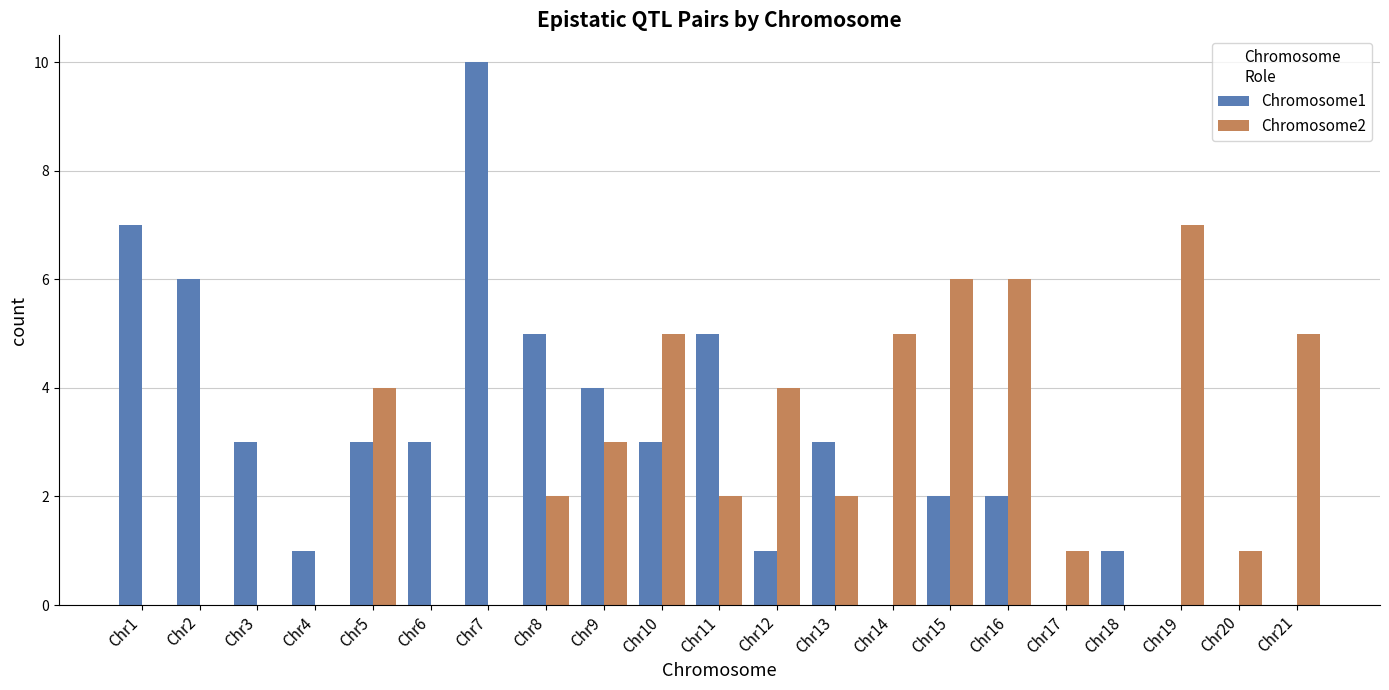

What is the maximum value for Chromosome2?

7